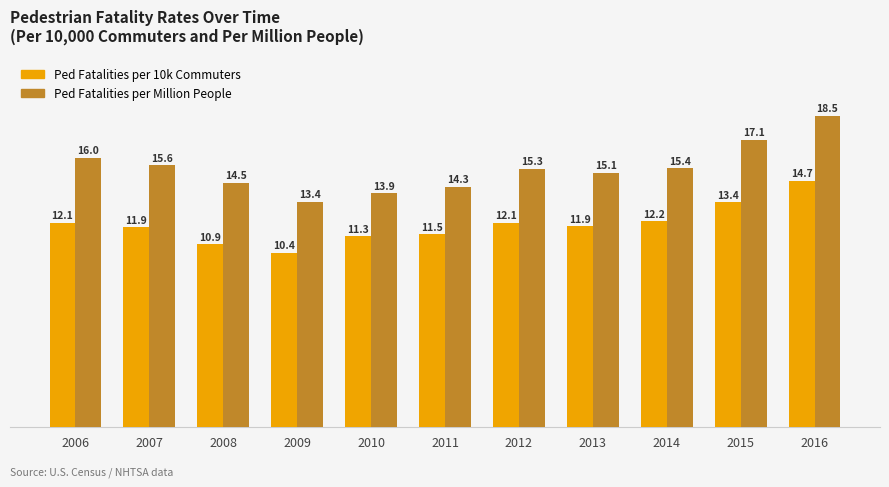

Does the chart contain stacked bars?

No